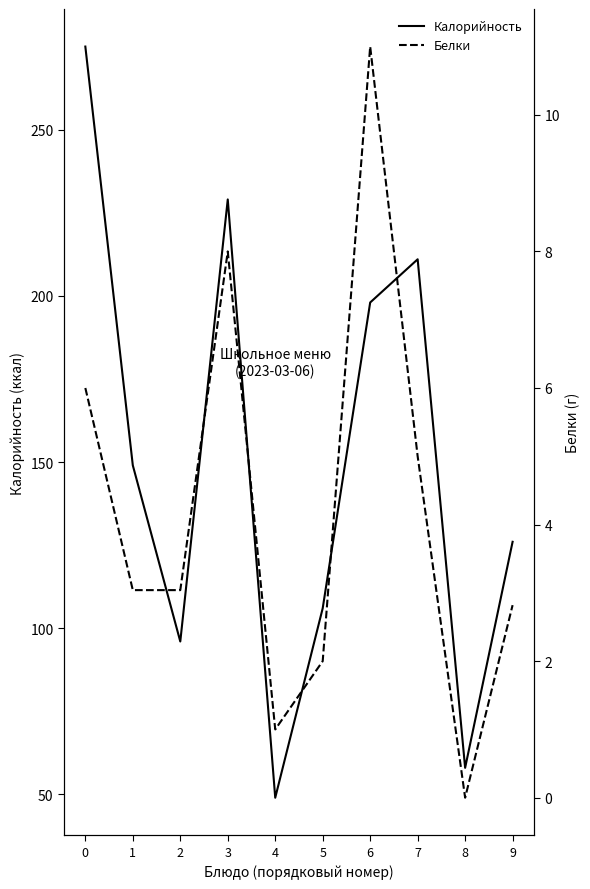

True or false: Калорийность has a value of 200.8 at 9.

False